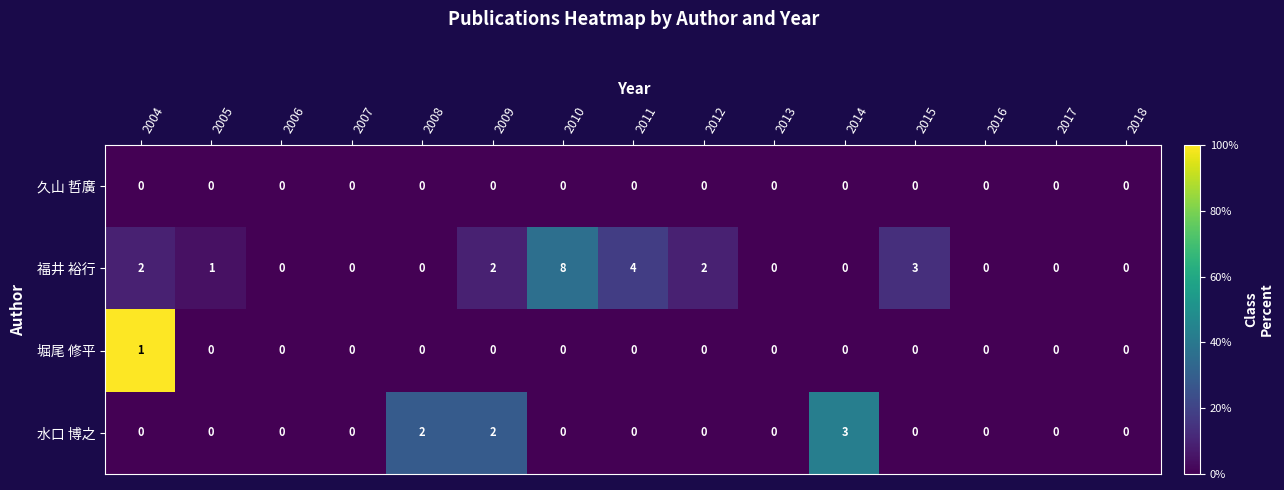

Count the 堀尾 修平 values in the range 0 to 1.

15